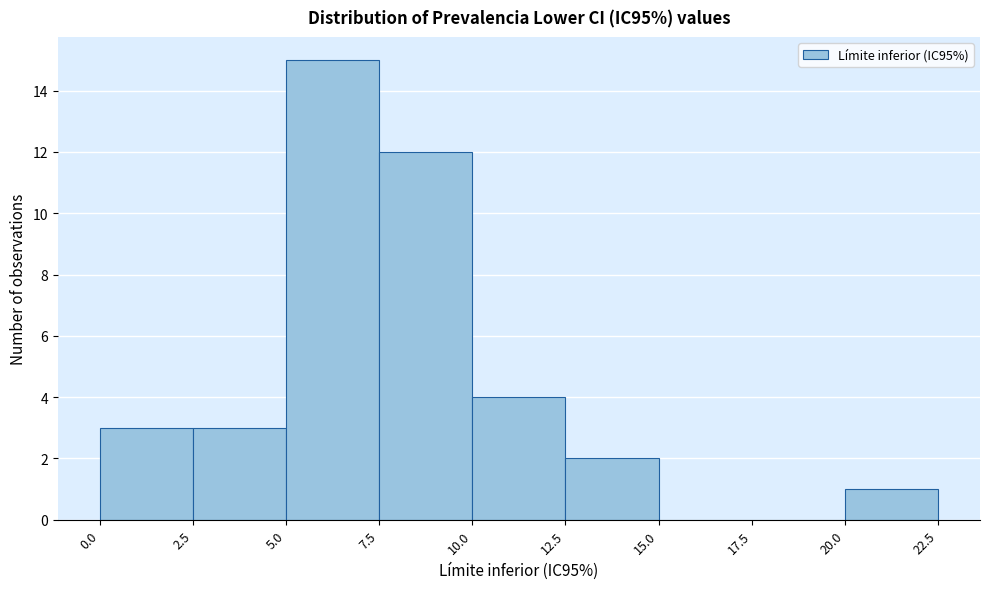

Which range on the x-axis has the tallest bar?

5.0 to 7.5